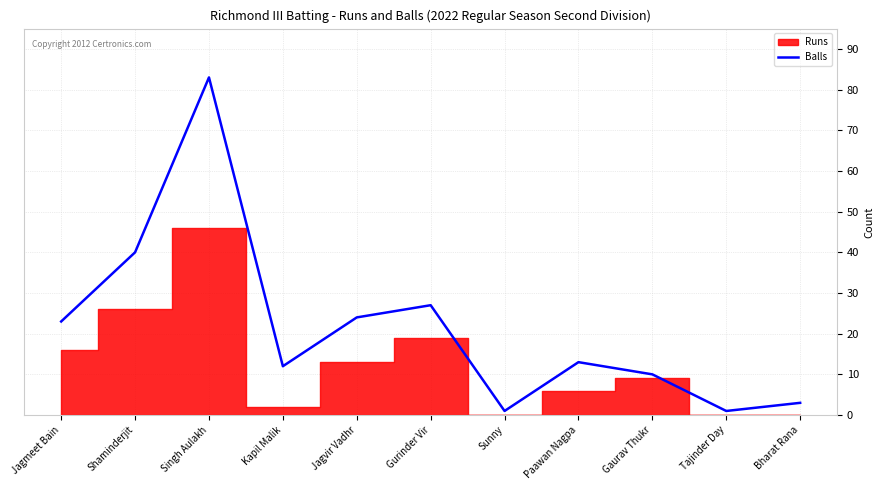

Which category has the highest value in the Balls series?

Singh Aulakh